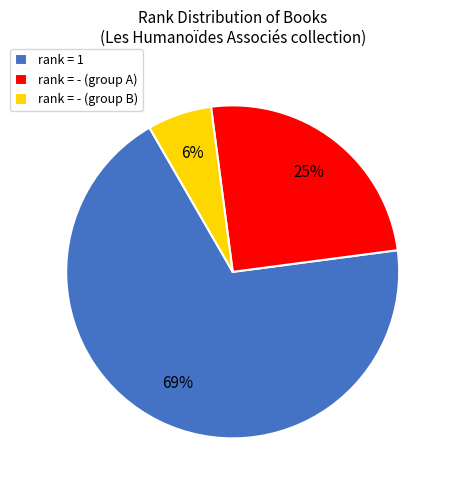

Which has a higher value, rank = 1 or rank = - (group B)?

rank = 1